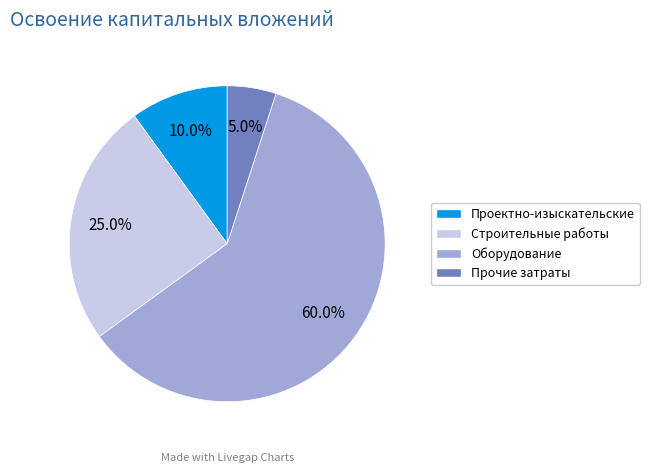

Is there any slice that represents more than half of the pie?

Yes